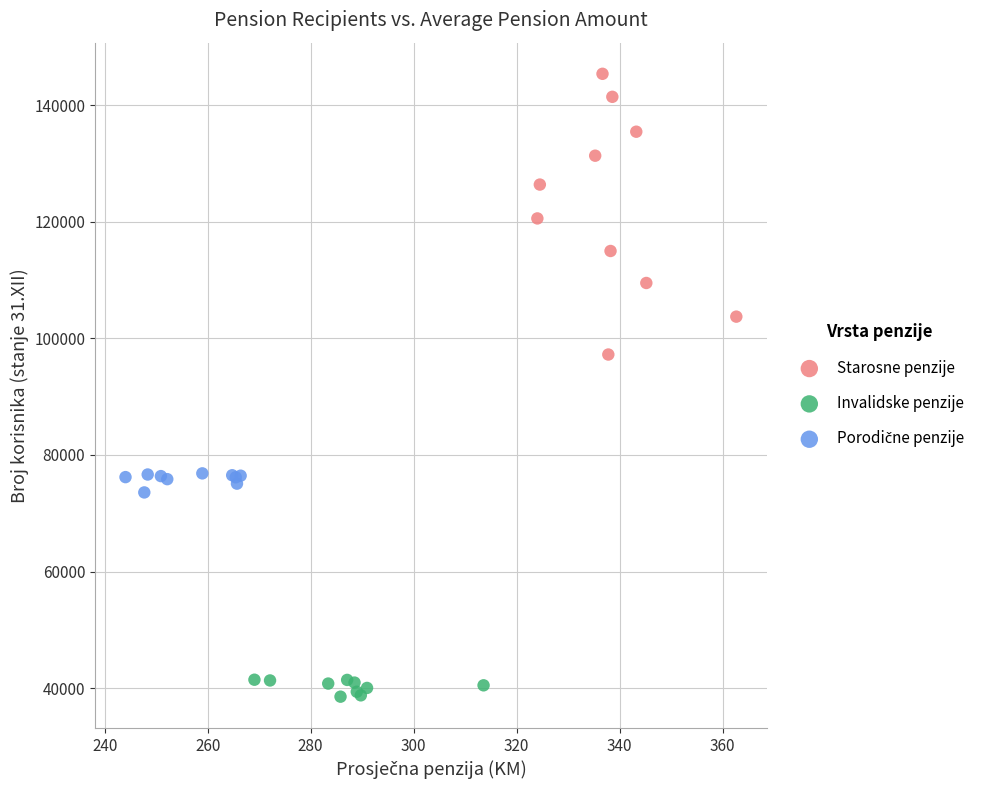

Which series contains the highest Y value?

Starosne penzije